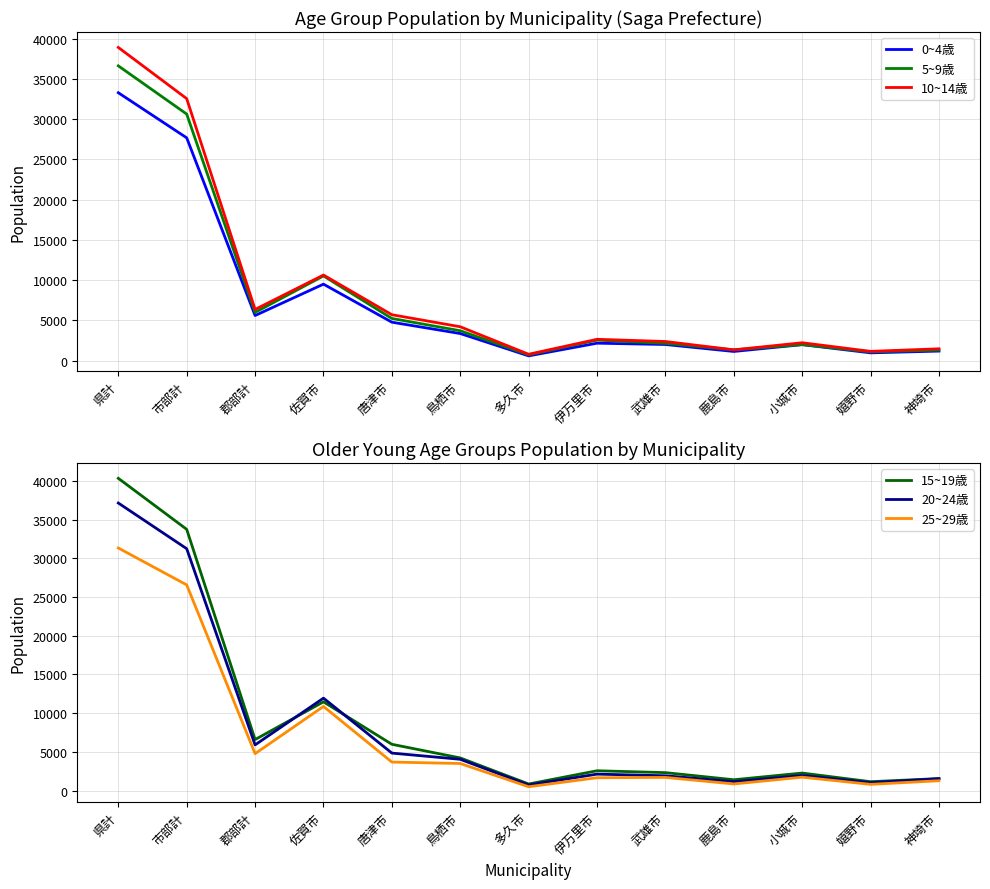

Is the value of 5~9歳 at 武雄市 greater than the value of 25~29歳 at 神埼市?

Yes